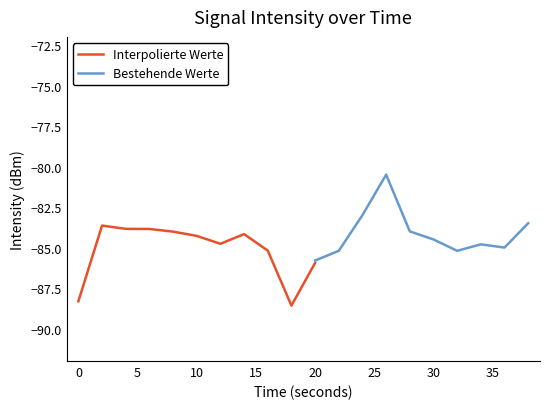

The value of Interpolierte Werte at 10 is -84.3. True or false?

True